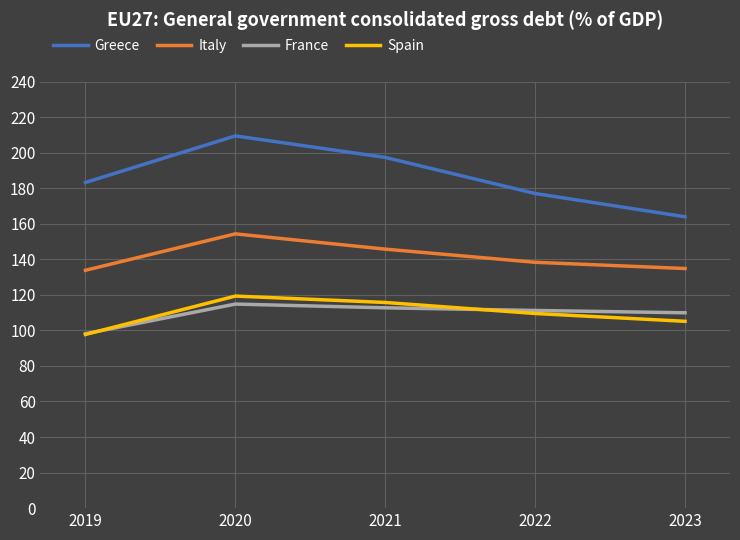

Rank the categories by Greece value from highest to lowest.

2020, 2021, 2019, 2022, 2023